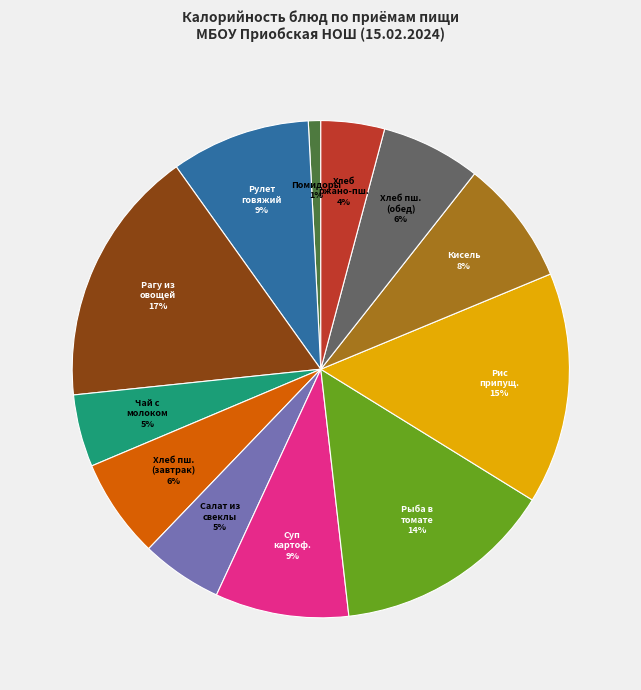

Combined, do Рис припущ. and Помидоры account for over 50%?

No